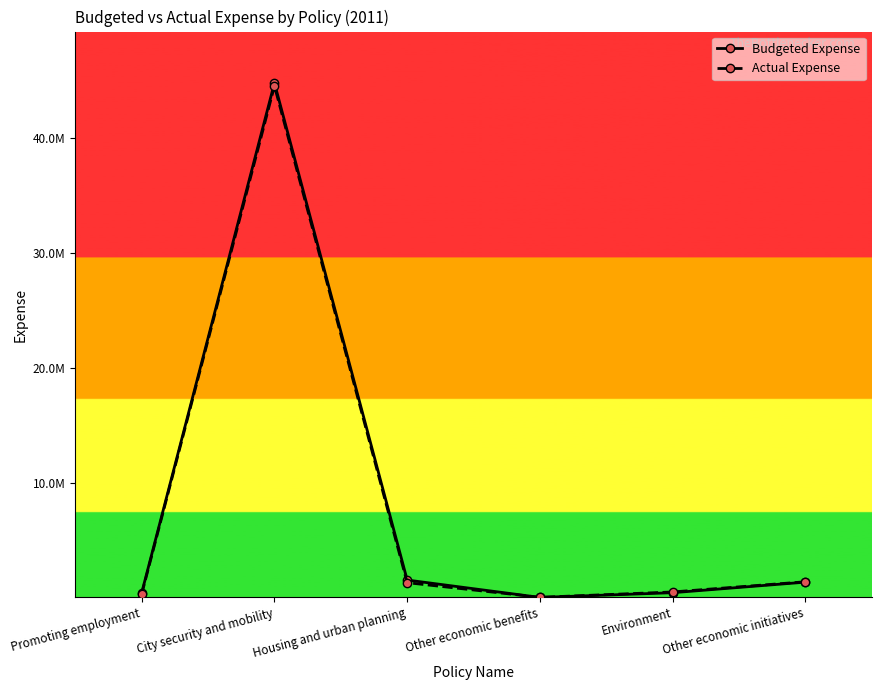

Which has a higher value, City security and mobility or Other economic benefits?

City security and mobility